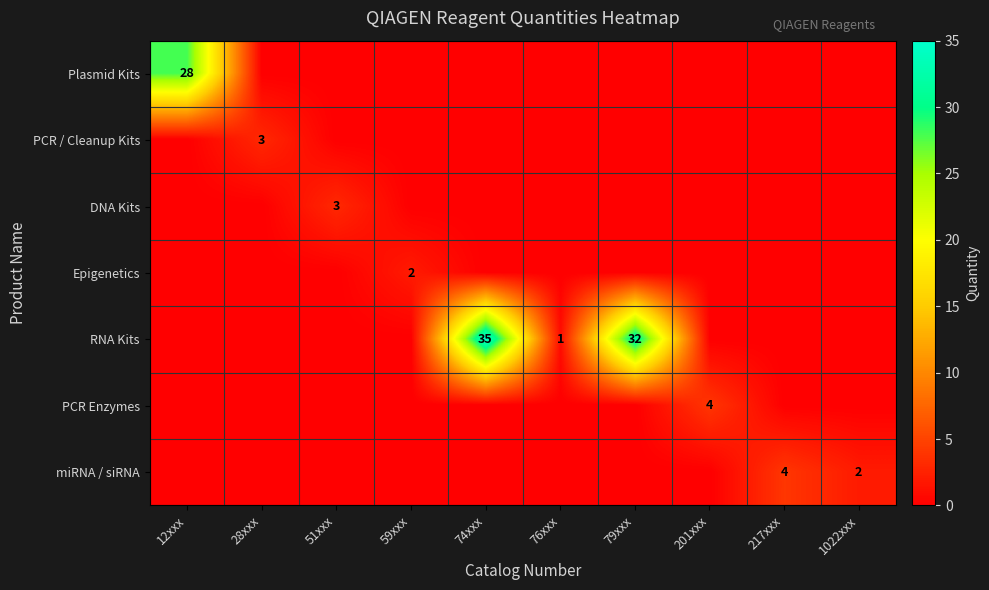

At which category is the sum across all series the highest?

74xxx